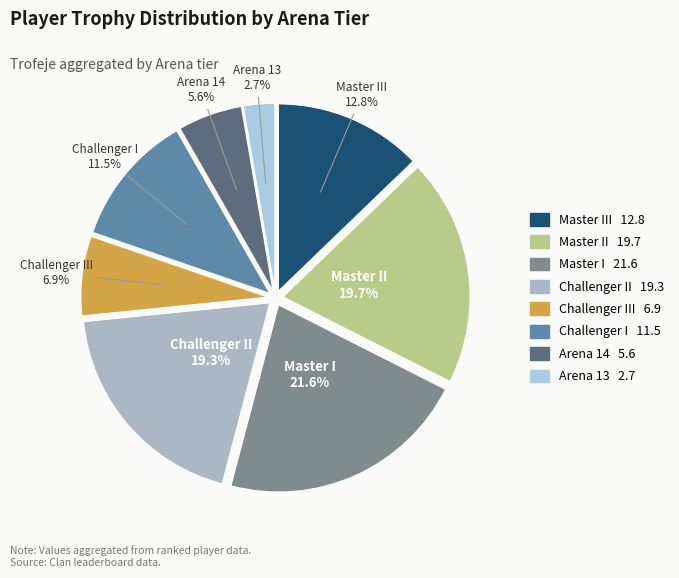

To the nearest percent, what is the difference between the largest and smallest slice percentages?

19%